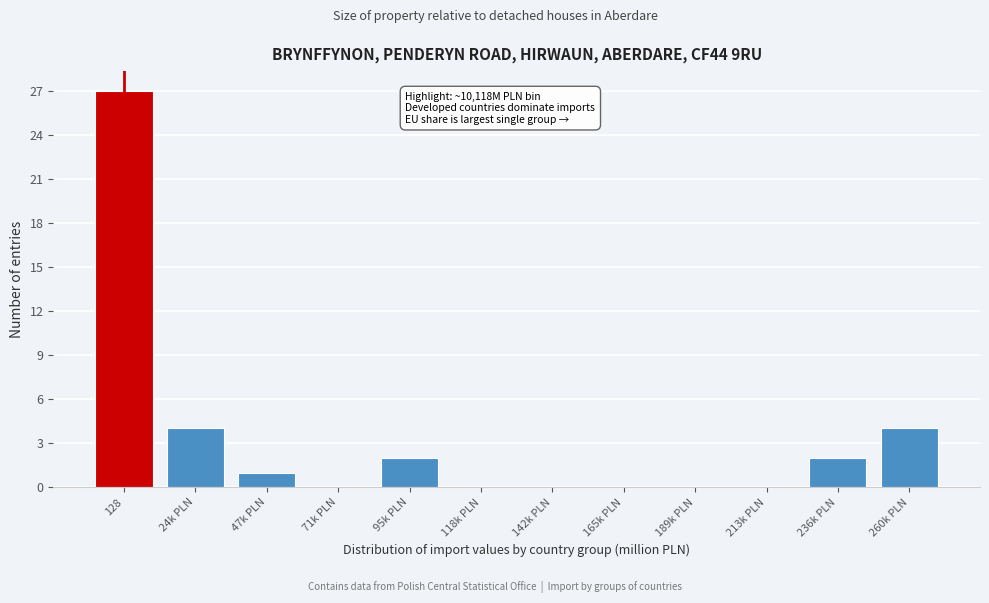

Reading left to right, list all the values displayed in this chart.

128=27	24k PLN=4	47k PLN=1	71k PLN=0	95k PLN=2	118k PLN=0	142k PLN=0	165k PLN=0	189k PLN=0	213k PLN=0	236k PLN=2	260k PLN=4